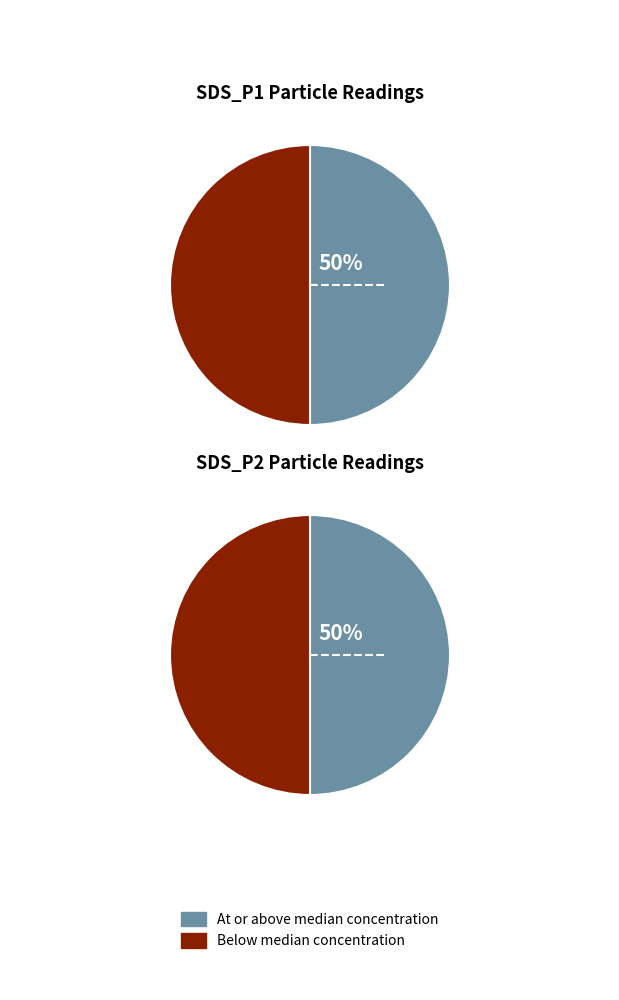

Is it true that 8 is 20% of the pie?

False